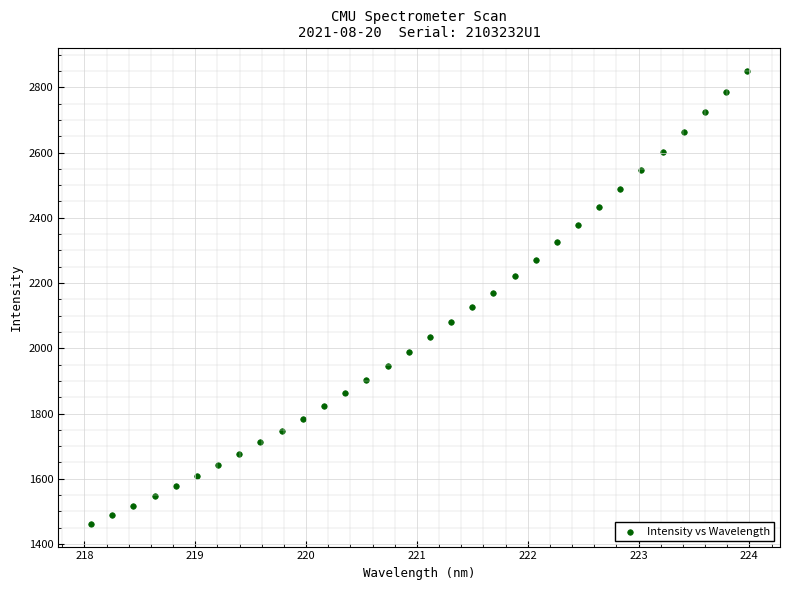

What is the range of Y values (max minus min)?

1388.3